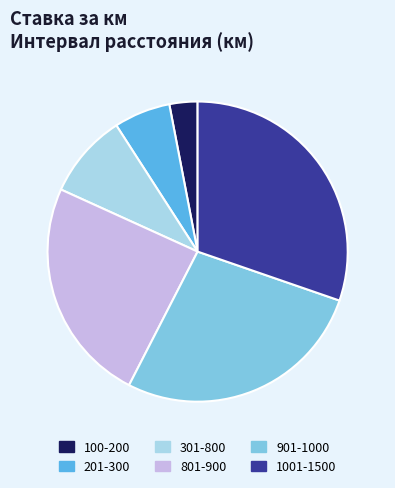

Approximately how many times larger is the value at 901-1000 compared to 1001-1500?

0.9